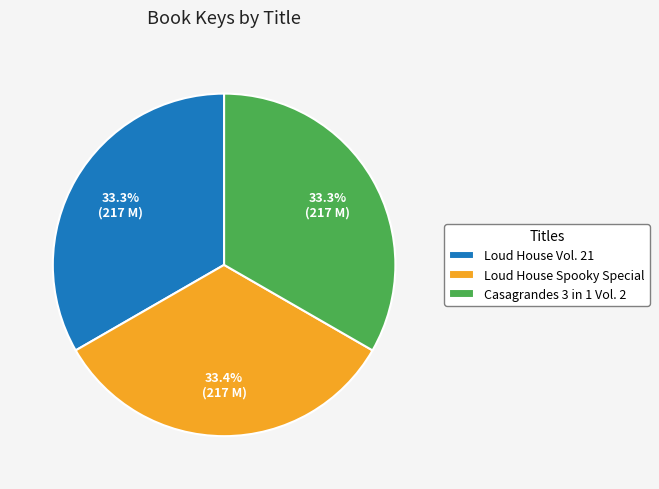

To the nearest percent, what percentage of the pie is Loud House Vol. 21?

33%